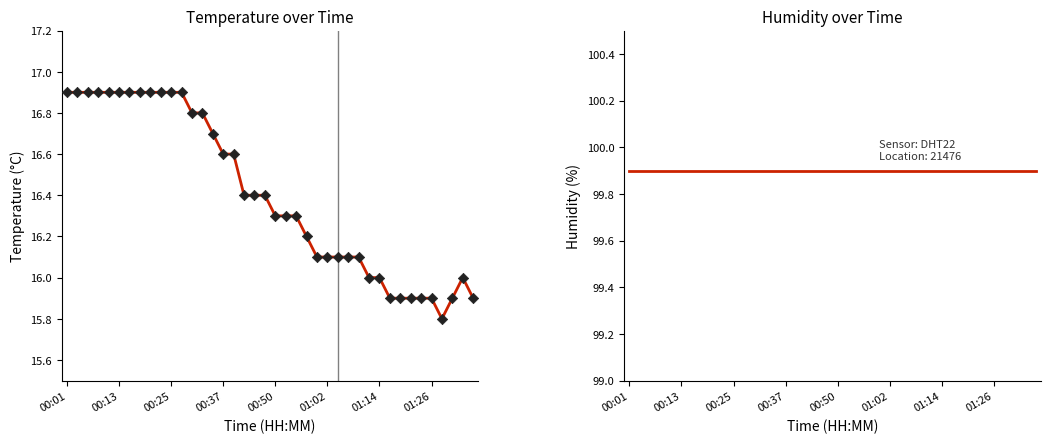

What are all the series names shown in the legend?

temperature, humidity